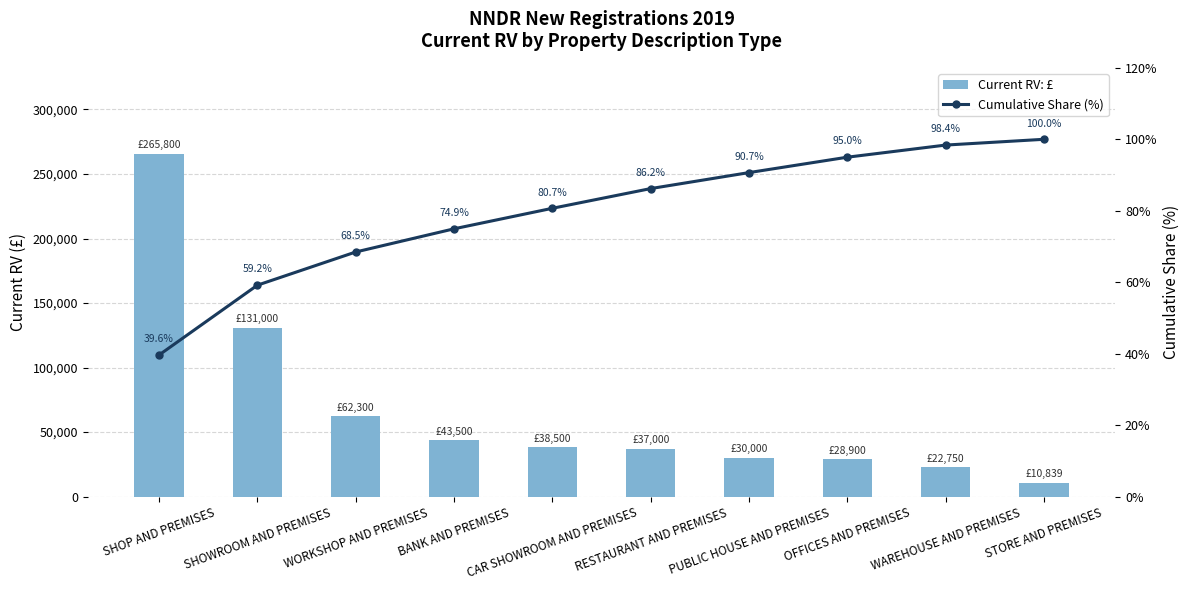

How many data points in Cumulative Share (%) are less than 86?

5